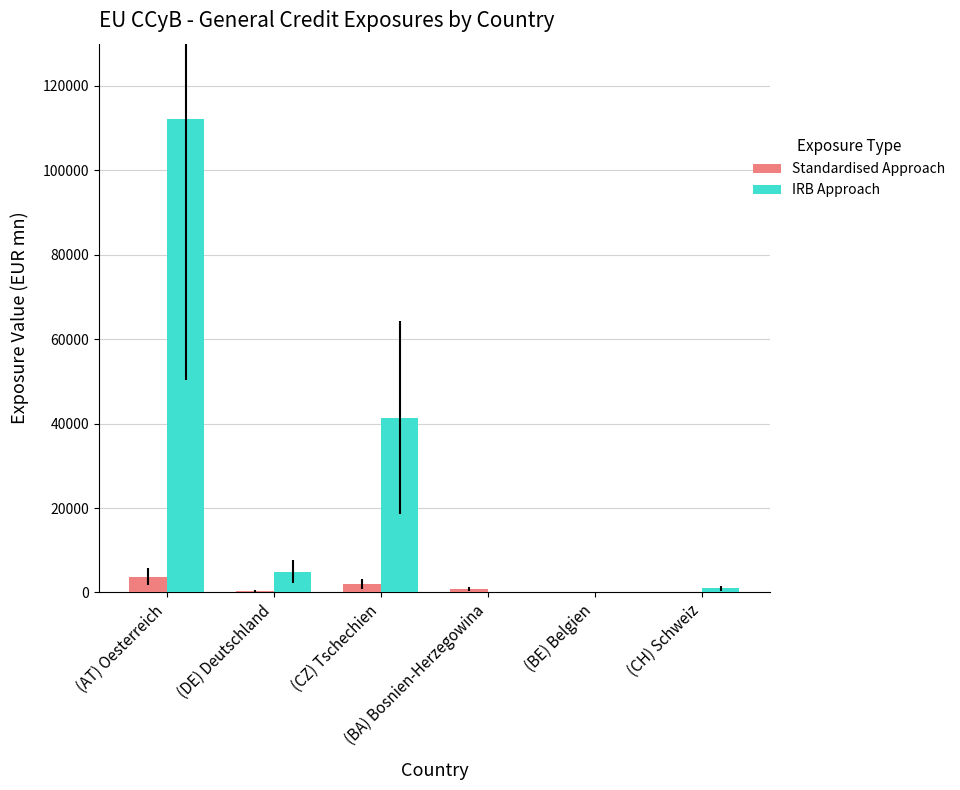

How many groups of bars are there?

6